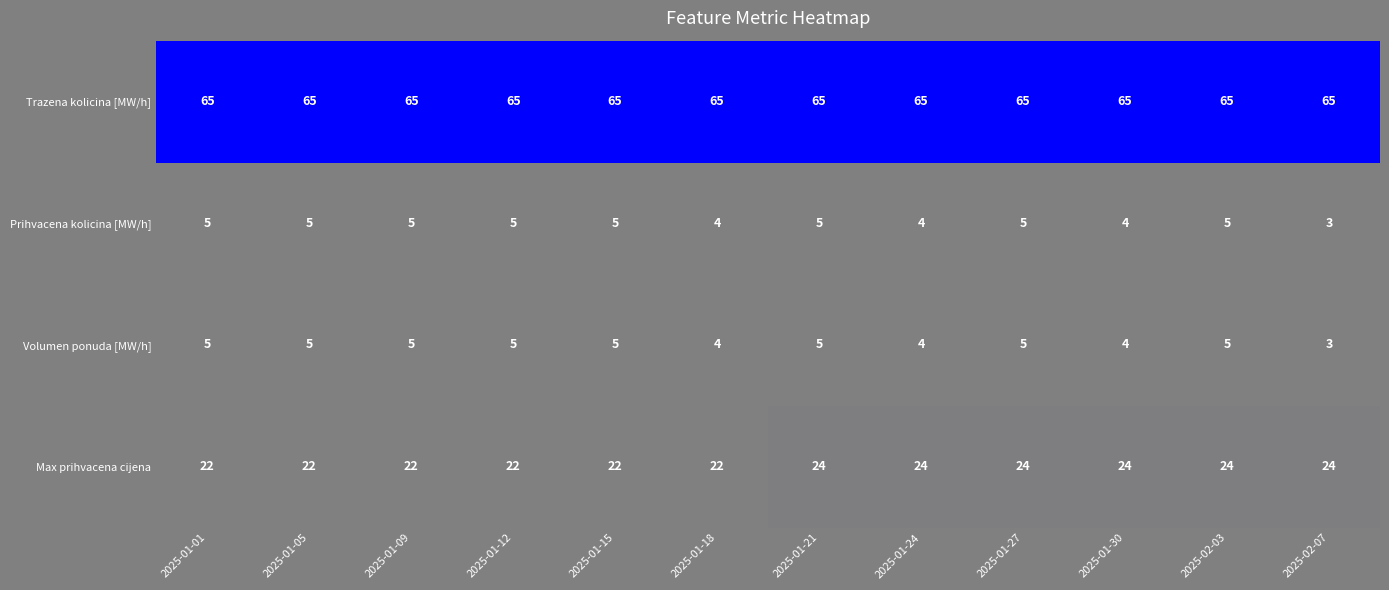

Count the number of data series in this chart.

4